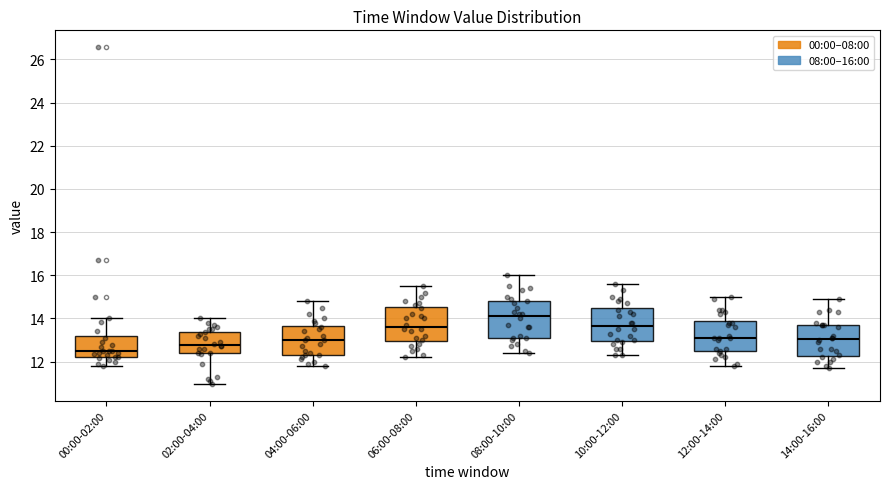

Where is the upper edge of the box for 02:00-04:00 on the y-axis? The values are not printed on the chart, so give them approximately, as read against the axis.

13.4